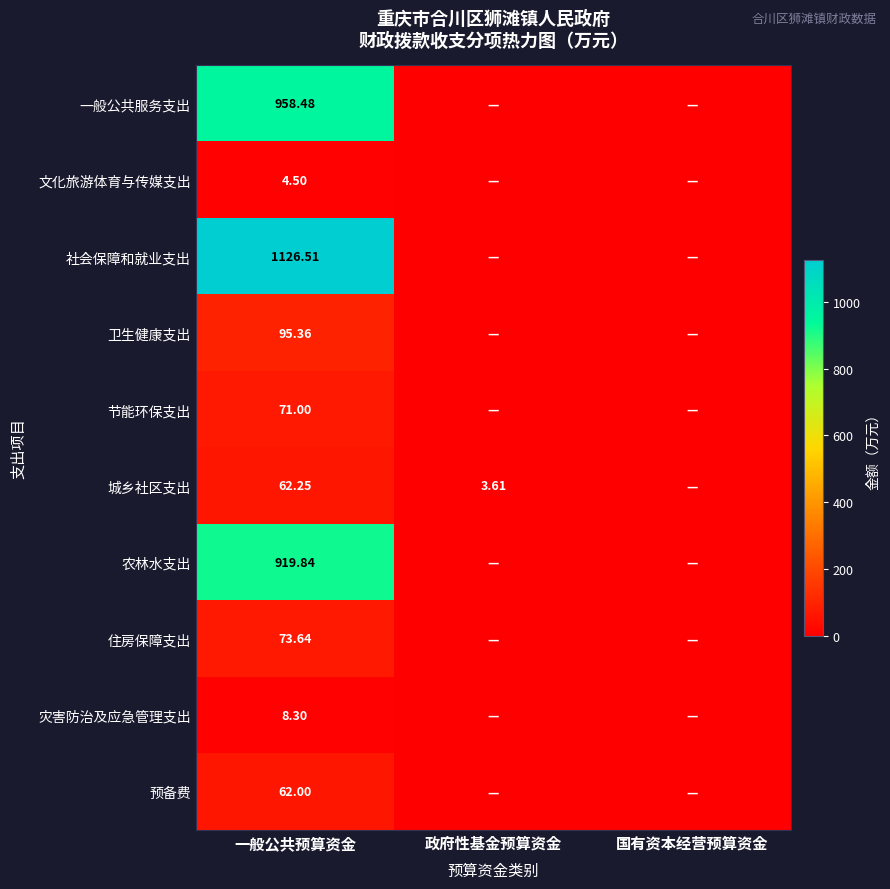

At 一般公共预算资金, list the series in order from largest to smallest.

社会保障和就业支出, 一般公共服务支出, 农林水支出, 卫生健康支出, 住房保障支出, 节能环保支出, 城乡社区支出, 预备费, 灾害防治及应急管理支出, 文化旅游体育与传媒支出